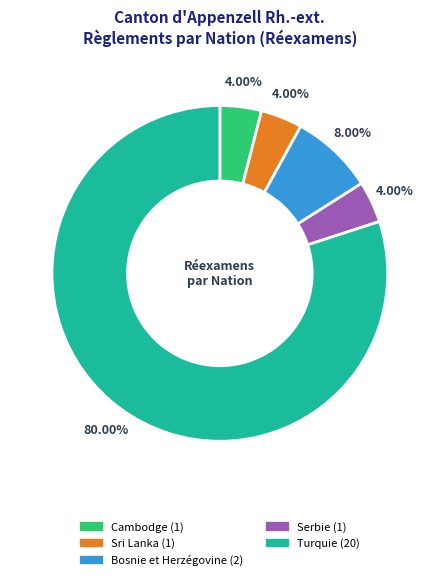

Does any single category account for the majority?

Yes